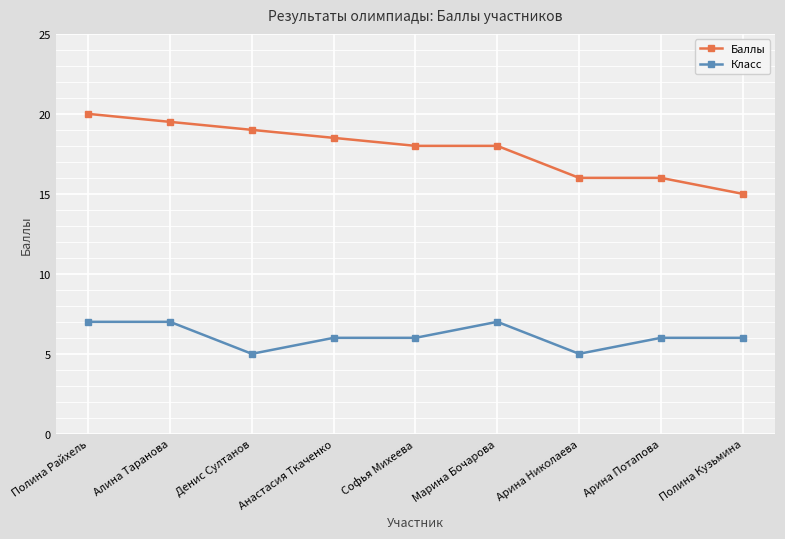

What is the difference between the Баллы values at Марина Бочарова and Полина Райхель?

2.0